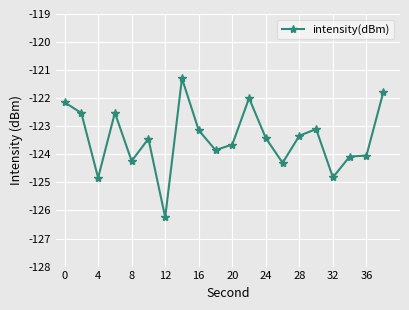

What is the smallest value displayed?

-126.2